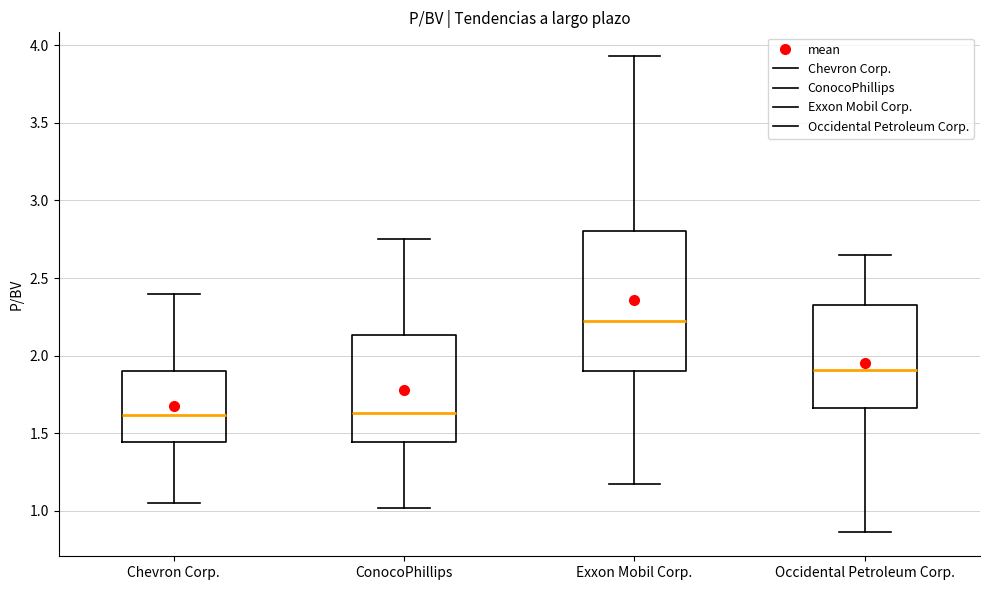

Reading left to right, read every box against the y-axis: the position of its median line, the range the box covers, and the ends of its whiskers. The values are not printed on the chart, so give them approximately, as read against the axis.

Chevron Corp.: median 1.60, box 1.45 to 1.90, whiskers 1.05 to 2.40
ConocoPhillips: median 1.65, box 1.45 to 2.15, whiskers 1.00 to 2.75
Exxon Mobil Corp.: median 2.25, box 1.90 to 2.80, whiskers 1.15 to 3.95
Occidental Petroleum Corp.: median 1.90, box 1.65 to 2.35, whiskers 0.85 to 2.65